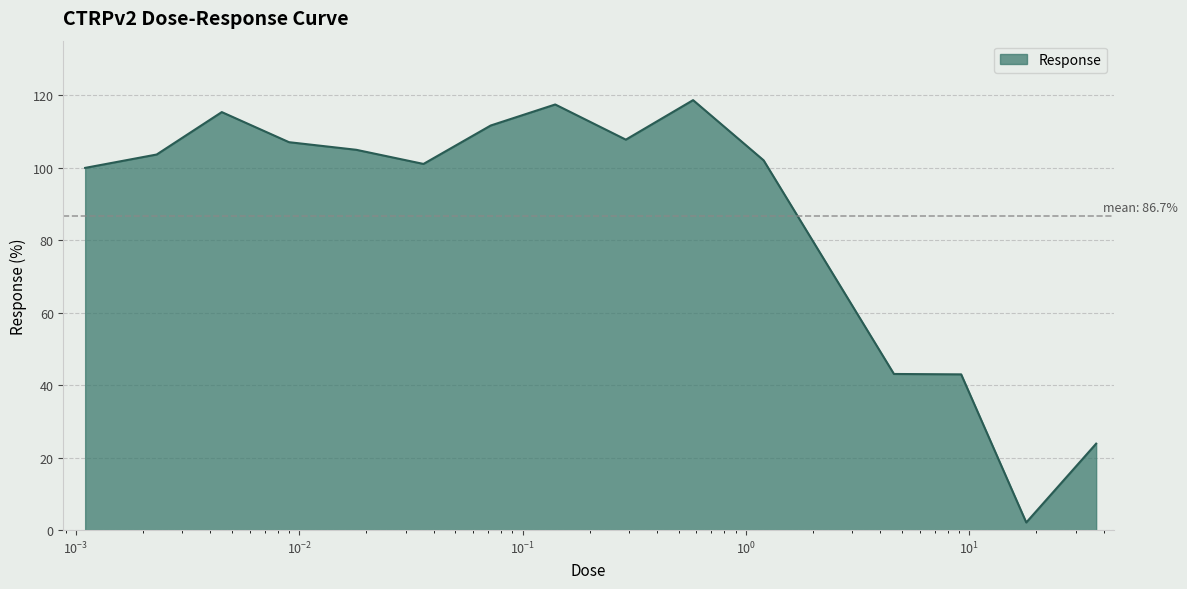

What is the maximum value shown in the chart?

118.6